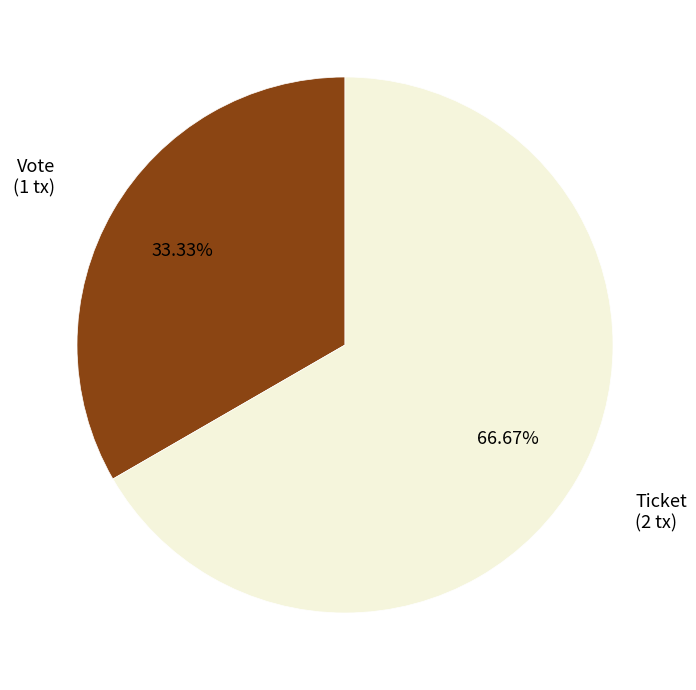

To the nearest percent, what is the difference between the largest and smallest slice percentages?

33%